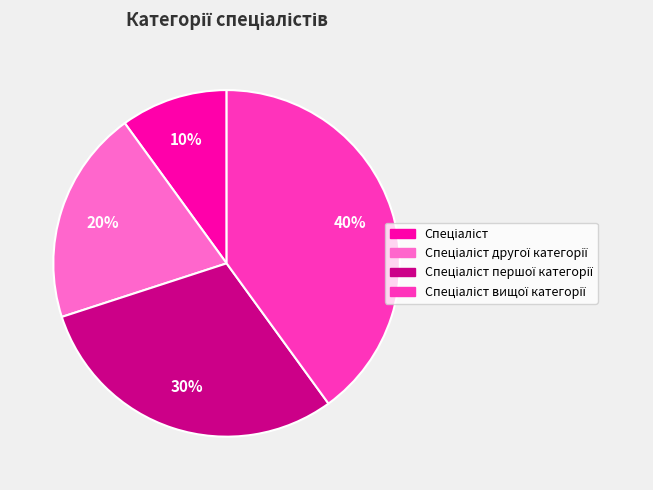

Is there a majority slice in this chart?

No